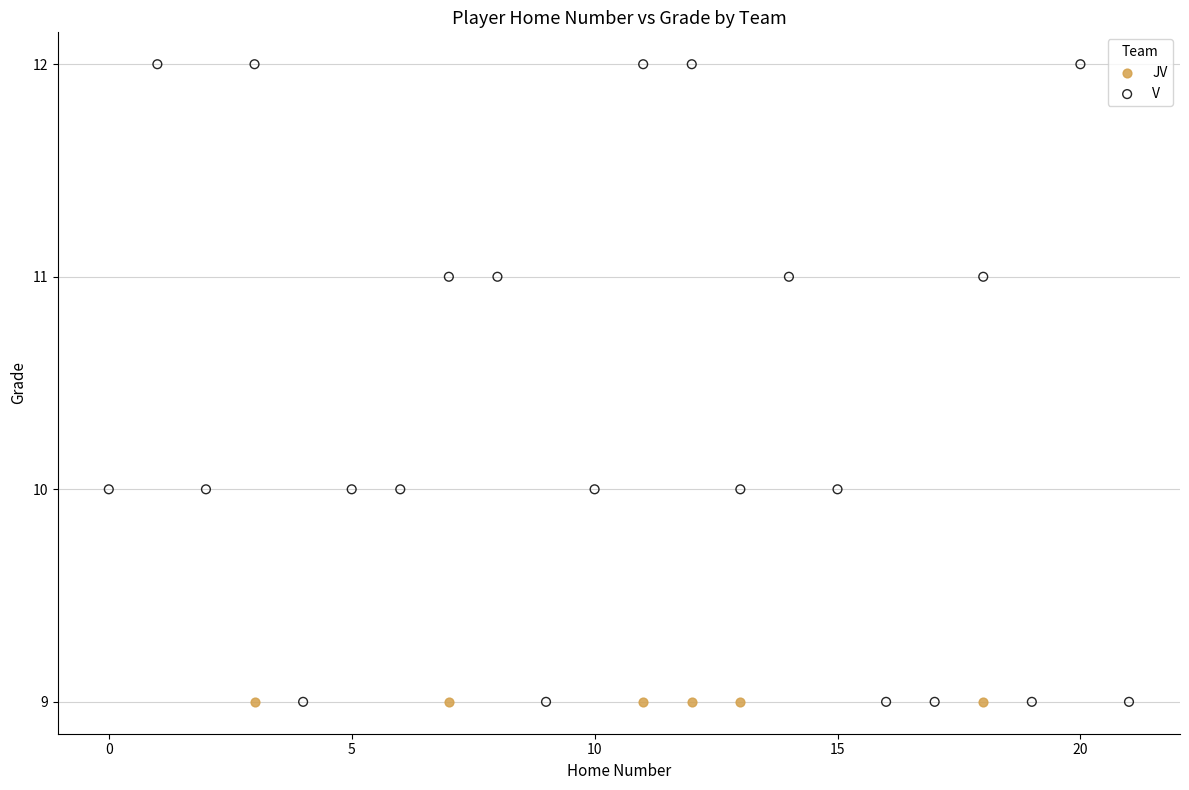

Which series contains the highest Y value?

V